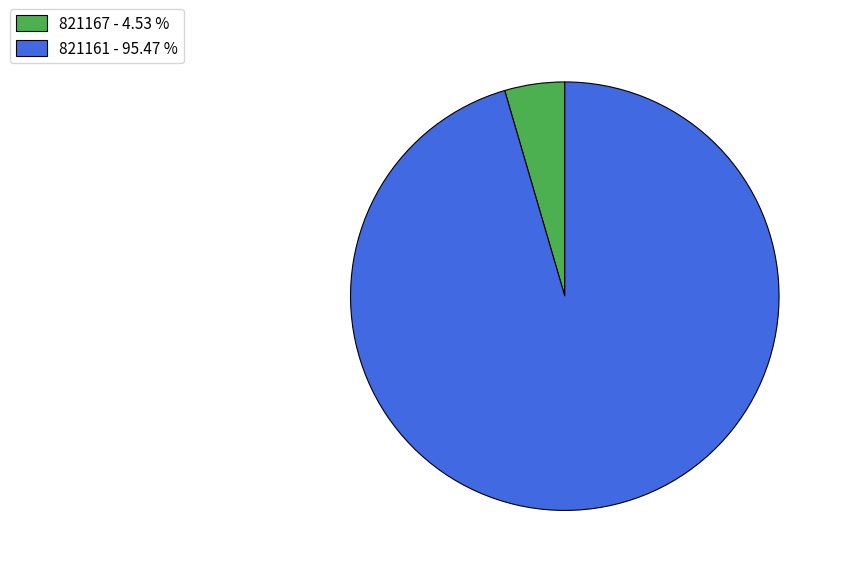

Between 821167 - 4.53 % and 821161 - 95.47 %, which is larger?

821161 - 95.47 %